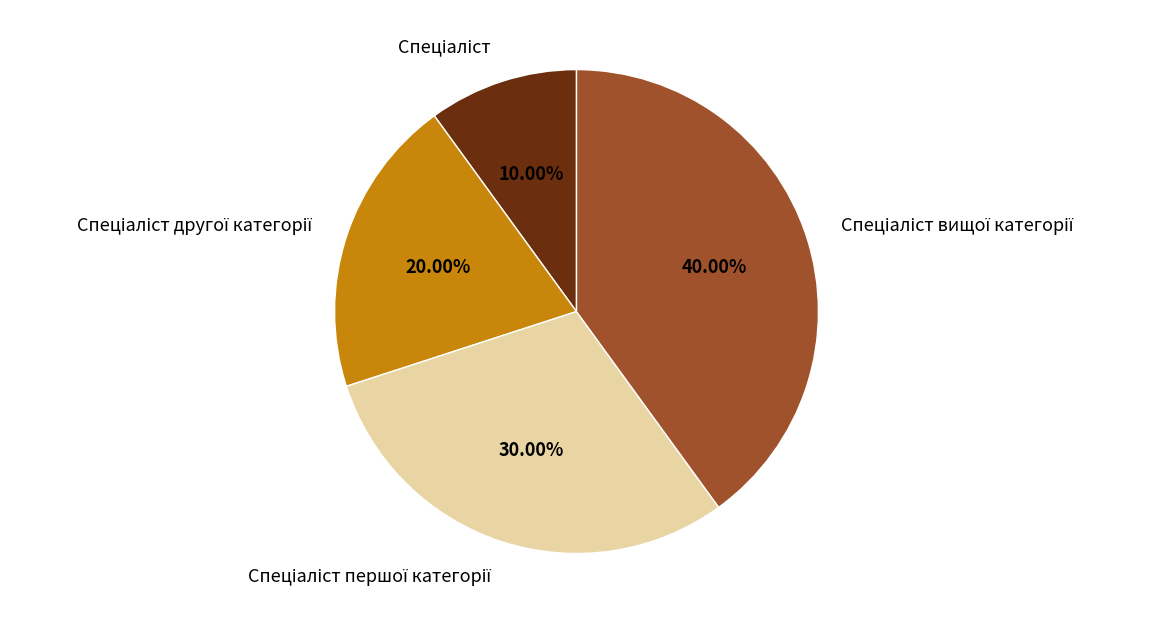

Is there any slice that represents more than half of the pie?

No